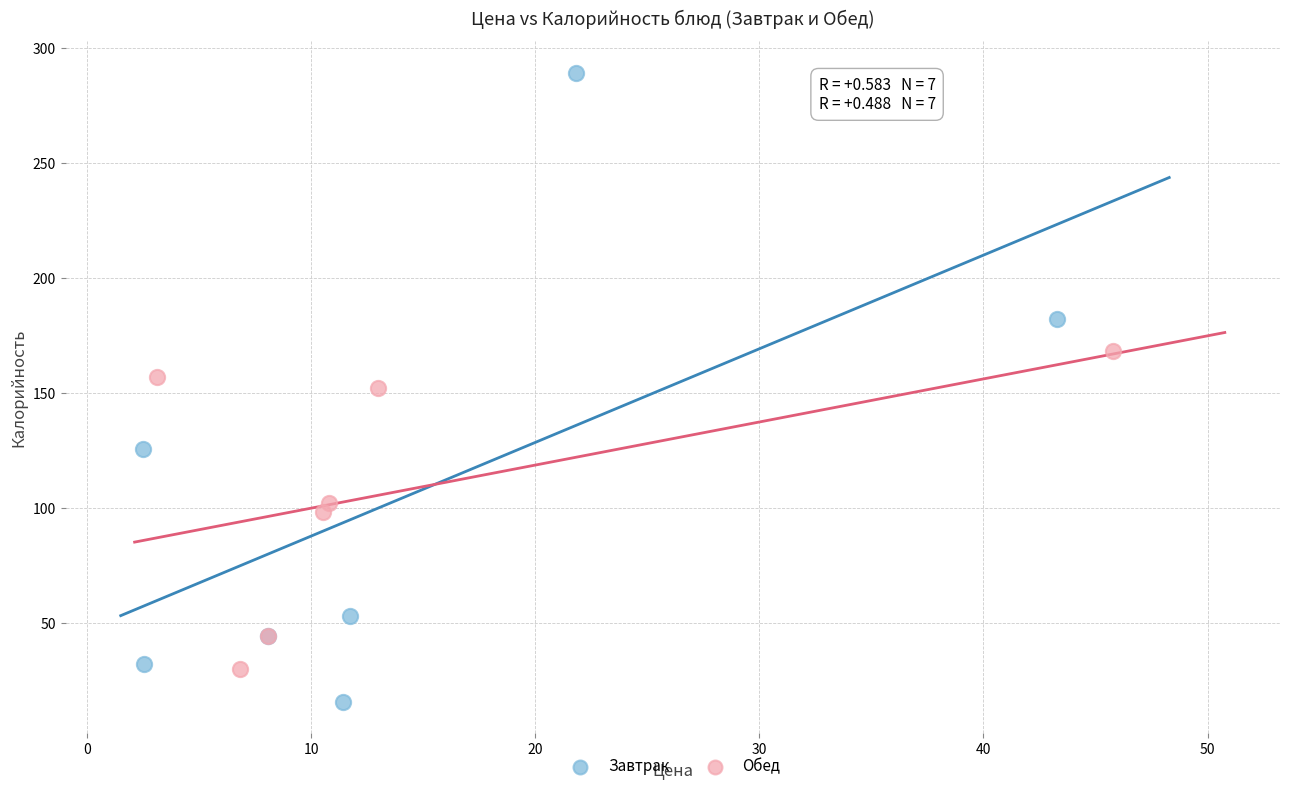

Which series reaches the minimum Y coordinate?

Завтрак